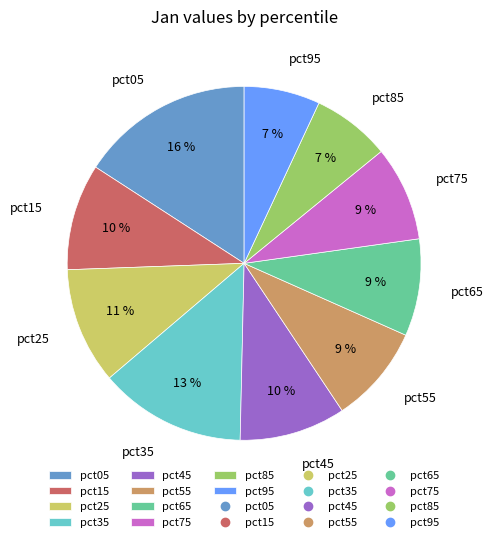

To the nearest percent, what is the difference between the largest and smallest slice percentages?

9%